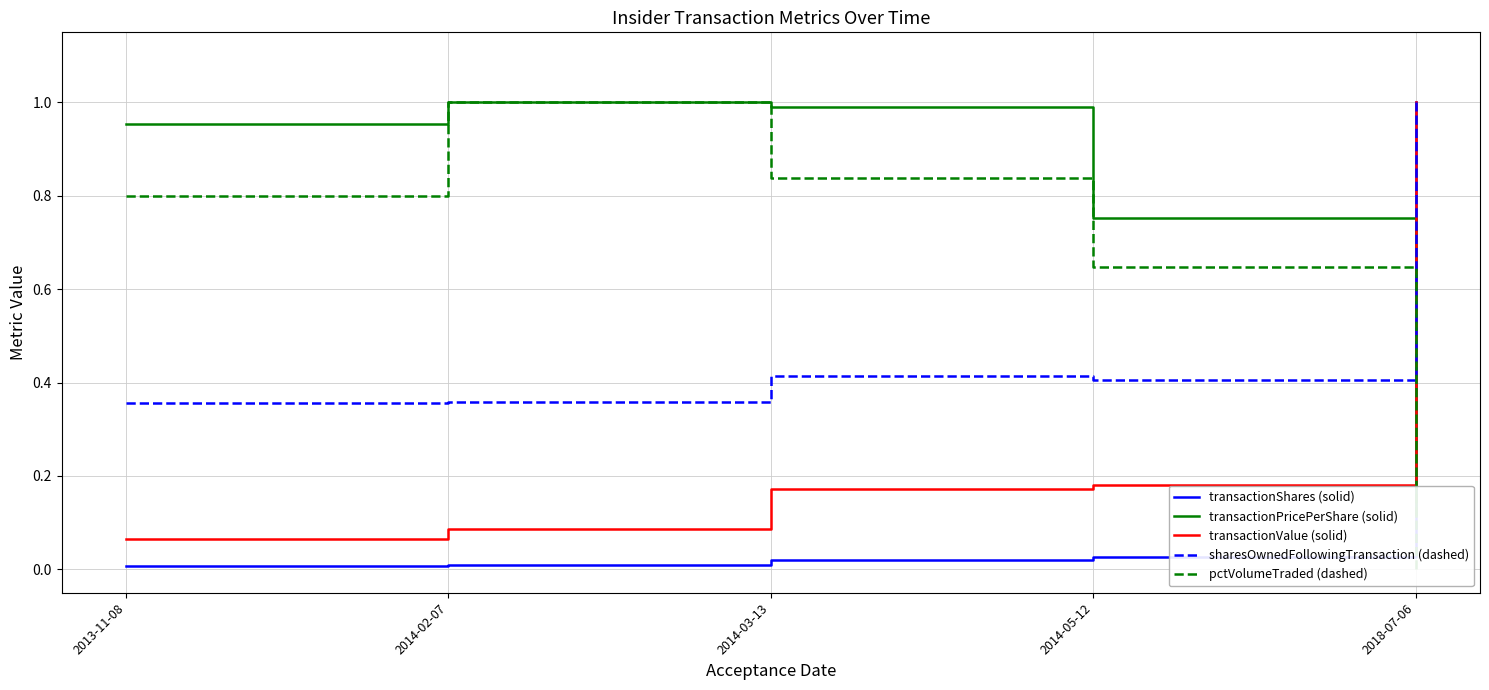

At 2018-07-06, list the series in order from largest to smallest.

transactionShares (solid), transactionValue (solid), sharesOwnedFollowingTransaction (dashed), transactionPricePerShare (solid), pctVolumeTraded (dashed)